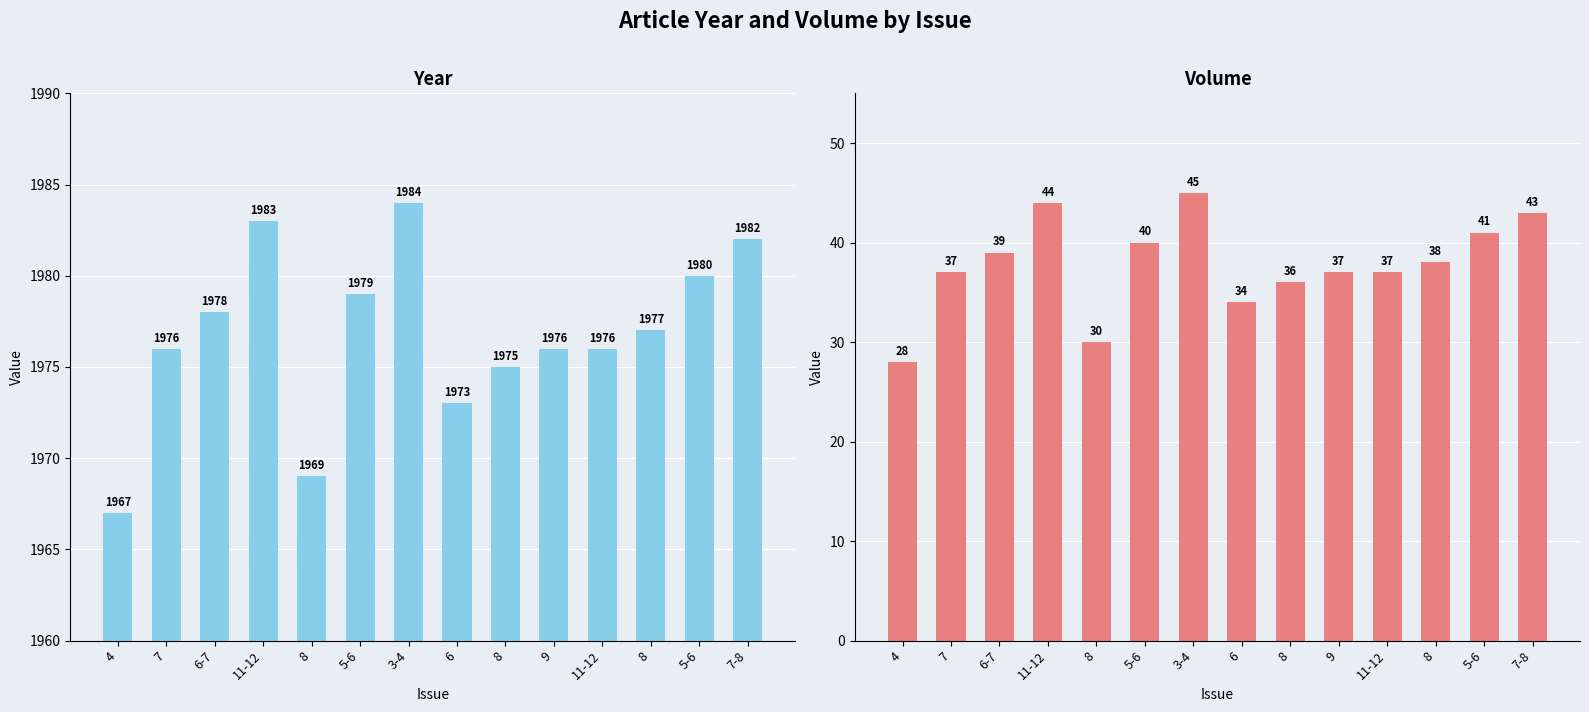

Is it true that Volume equals 36 at 8?

True